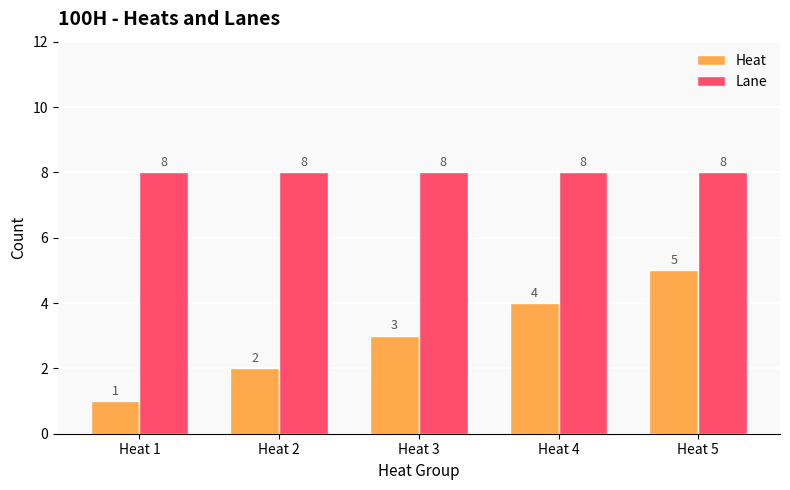

List the labels in order of Heat value, largest first.

Heat 5, Heat 4, Heat 3, Heat 2, Heat 1